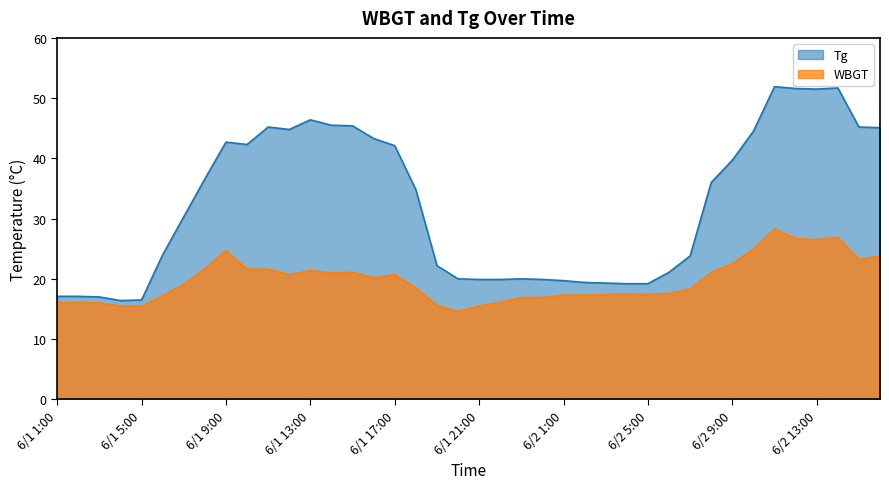

What is the sum of all Tg values?

1288.3